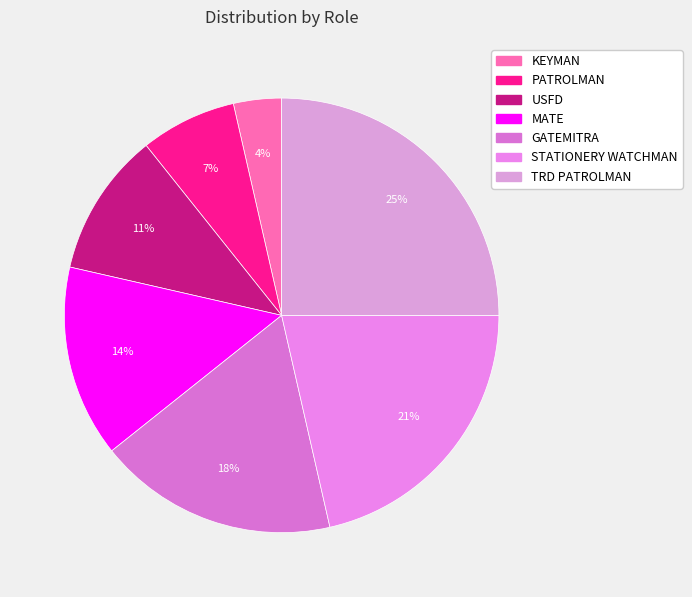

How many slices are in this pie chart?

7